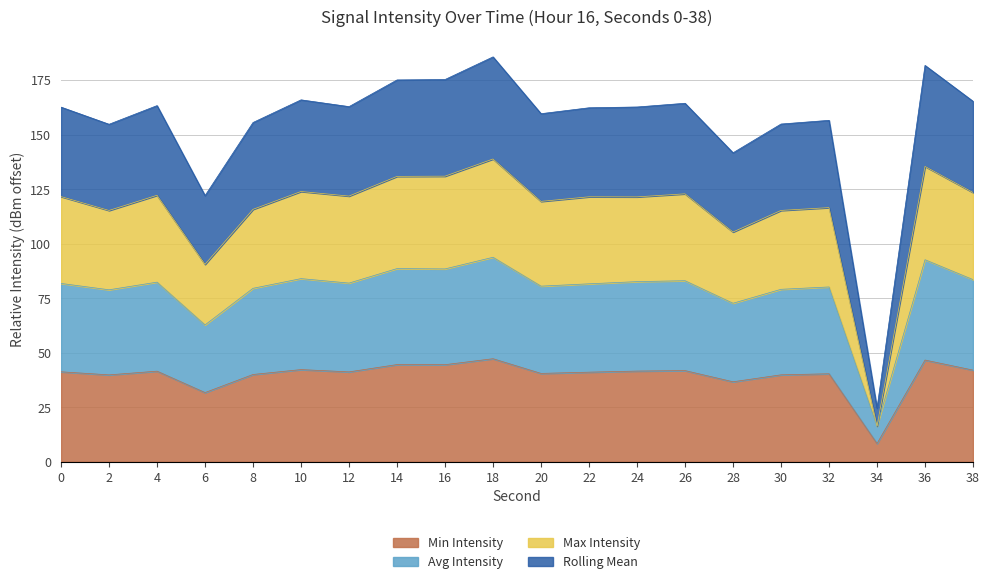

Rank the categories by Max Intensity value from highest to lowest.

18, 36, 16, 14, 10, 38, 26, 4, 12, 0, 22, 24, 20, 32, 8, 30, 2, 28, 6, 34